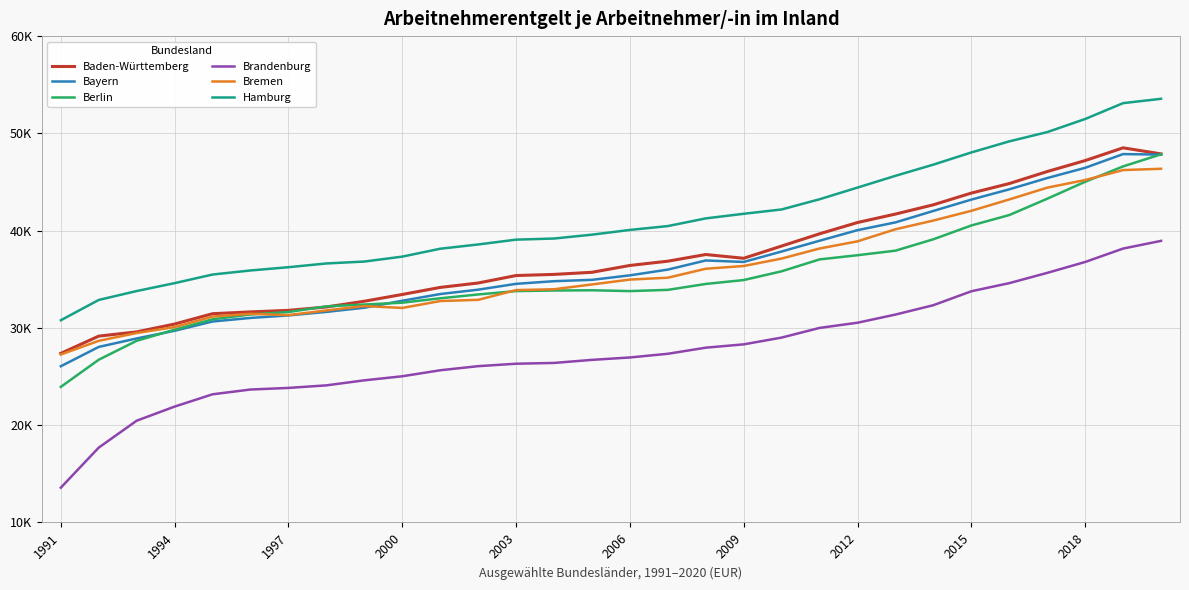

What are all the series names shown in the legend?

Baden-Württemberg, Bayern, Berlin, Brandenburg, Bremen, Hamburg